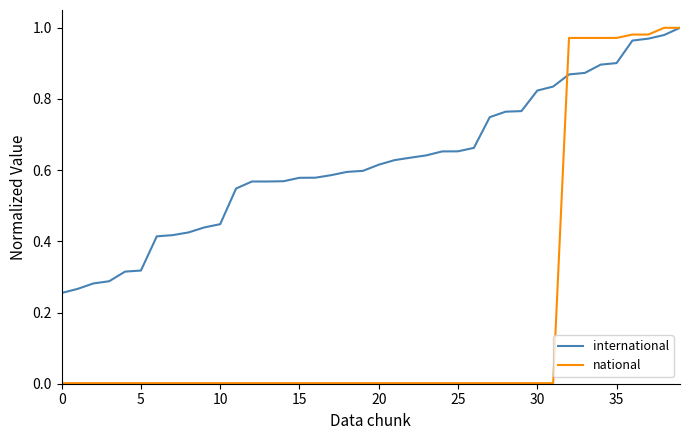

Which series has the largest total across all categories?

international